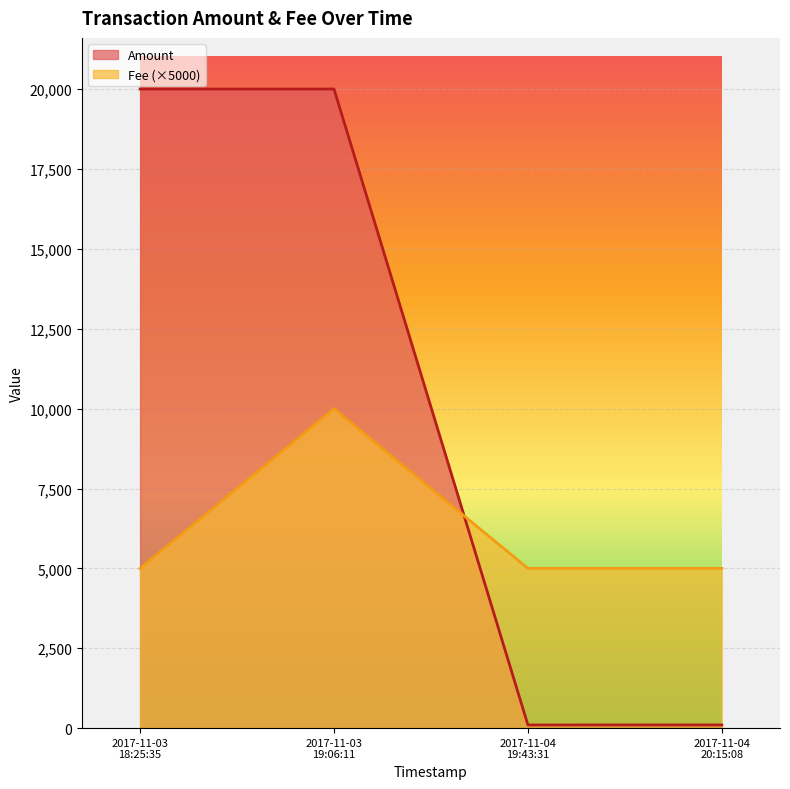

What is the sum of the Fee values at 2017-11-03 19:06:11 and 2017-11-04 19:43:31?

15000